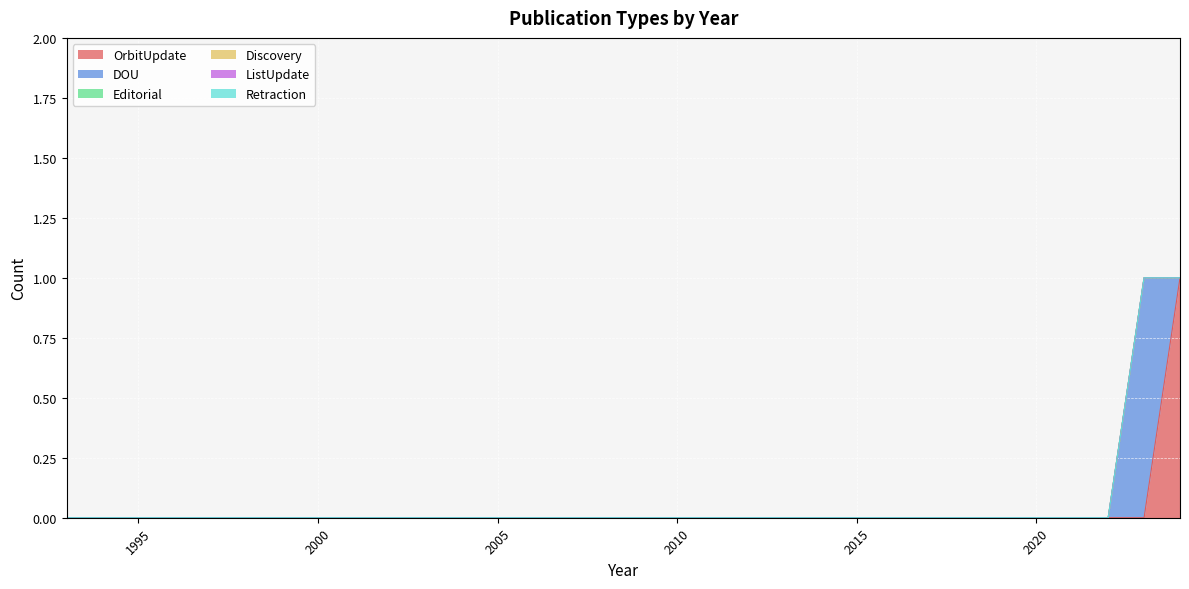

Does the chart display data point markers on the line(s)?

No